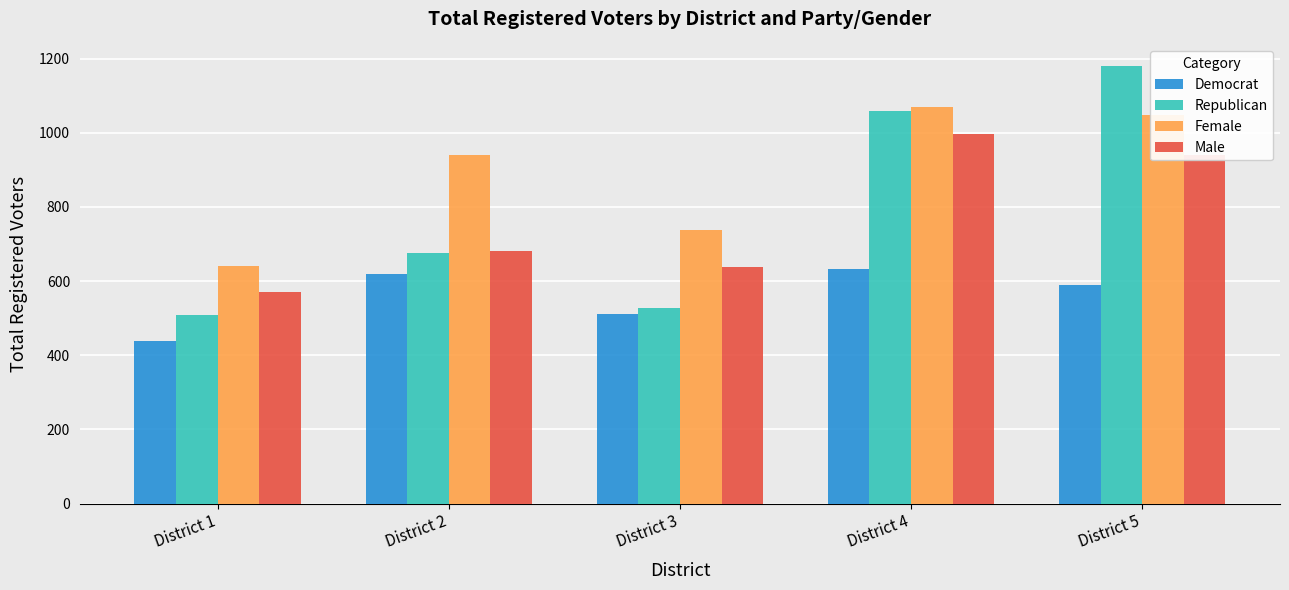

Is it true that Democrat equals 512 at District 3?

True